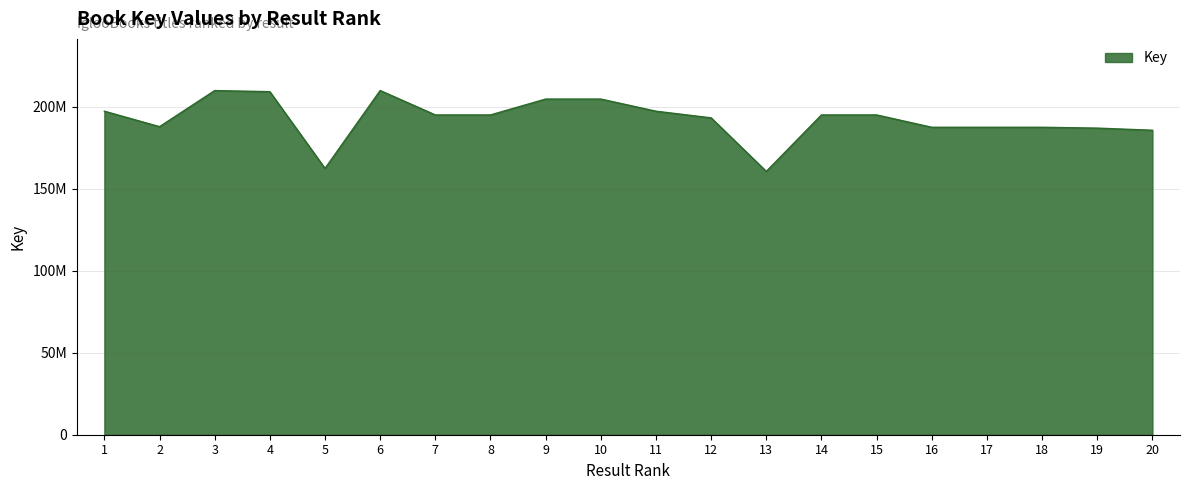

How many points are higher than both their immediate neighbors (excluding endpoints)?

5